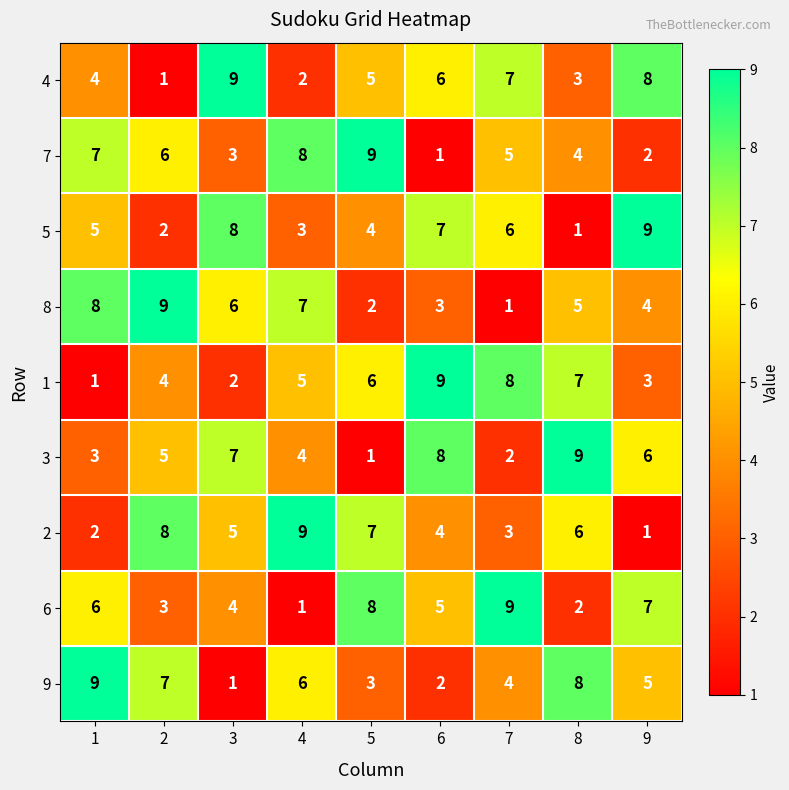

The value of 7 at 2 is 2. True or false?

False